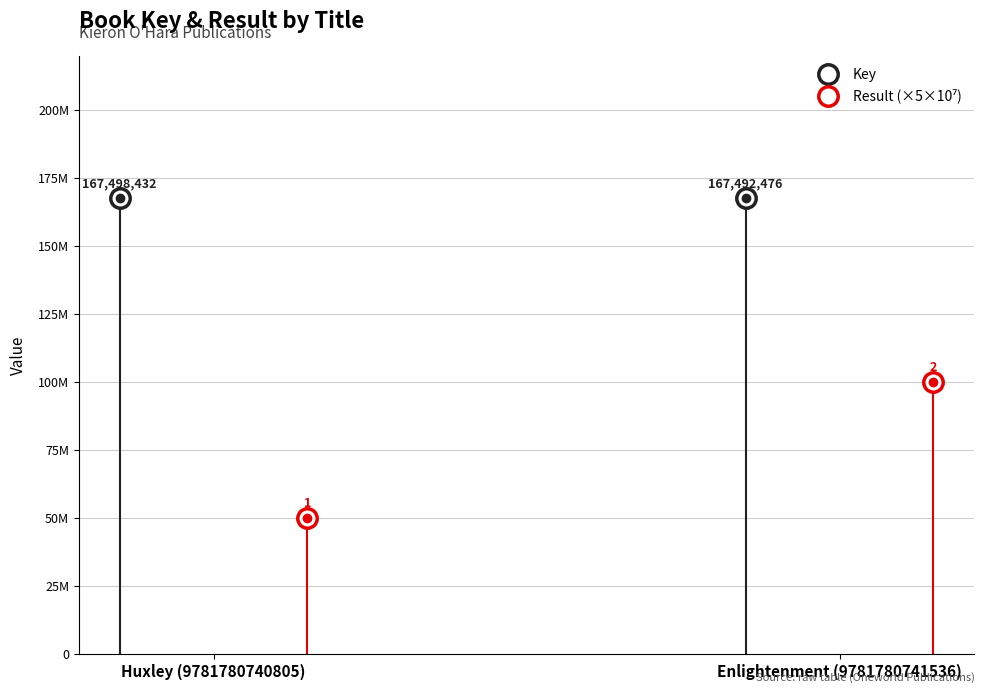

What is the difference between the Key values at Huxley (9781780740805) and Enlightenment (9781780741536)?

5956